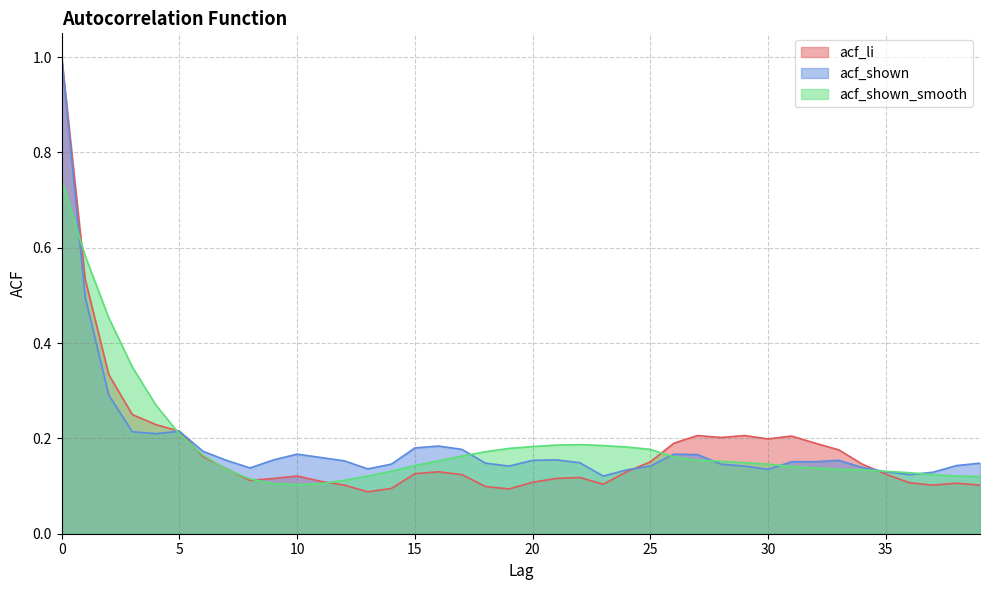

Reading right to left, what are all the values shown in this chart?

acf_li: 39=0.1	38=0.1	37=0.1	36=0.1	35=0.1	34=0.1	33=0.2	32=0.2	31=0.2	30=0.2	29=0.2	28=0.2	27=0.2	26=0.2	25=0.2	24=0.1	23=0.1	22=0.1	21=0.1	20=0.1	19=0.1	18=0.1	17=0.1	16=0.1	15=0.1	14=0.1	13=0.1	12=0.1	11=0.1	10=0.1	9=0.1	8=0.1	7=0.1	6=0.2	5=0.2	4=0.2	3=0.2	2=0.3	1=0.5	0=1.0
acf_shown: 39=0.1	38=0.1	37=0.1	36=0.1	35=0.1	34=0.1	33=0.2	32=0.2	31=0.2	30=0.1	29=0.1	28=0.1	27=0.2	26=0.2	25=0.1	24=0.1	23=0.1	22=0.1	21=0.2	20=0.2	19=0.1	18=0.1	17=0.2	16=0.2	15=0.2	14=0.1	13=0.1	12=0.2	11=0.2	10=0.2	9=0.2	8=0.1	7=0.2	6=0.2	5=0.2	4=0.2	3=0.2	2=0.3	1=0.5	0=1.0
acf_shown_smooth: 39=0.1	38=0.1	37=0.1	36=0.1	35=0.1	34=0.1	33=0.1	32=0.1	31=0.1	30=0.1	29=0.1	28=0.2	27=0.2	26=0.2	25=0.2	24=0.2	23=0.2	22=0.2	21=0.2	20=0.2	19=0.2	18=0.2	17=0.2	16=0.2	15=0.1	14=0.1	13=0.1	12=0.1	11=0.1	10=0.1	9=0.1	8=0.1	7=0.1	6=0.2	5=0.2	4=0.3	3=0.3	2=0.5	1=0.6	0=0.7